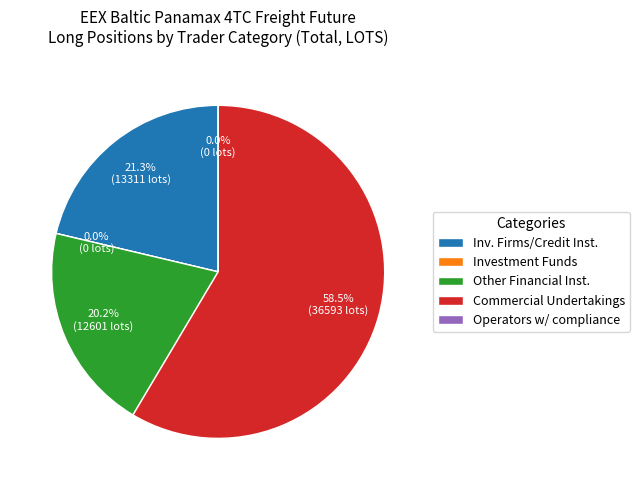

To the nearest percent, what is the average slice percentage?

20%